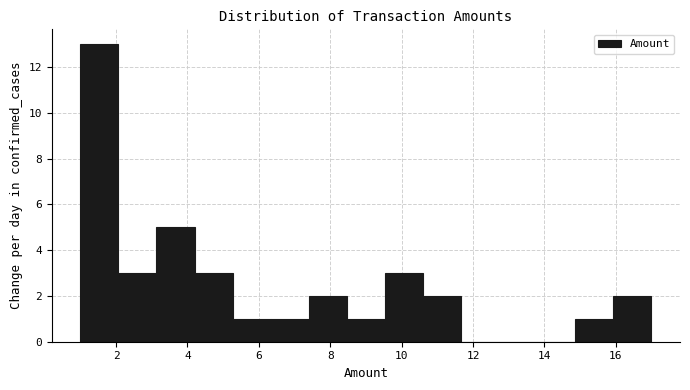

Over which range of the x-axis is the bar tallest?

1.0 to 2.0